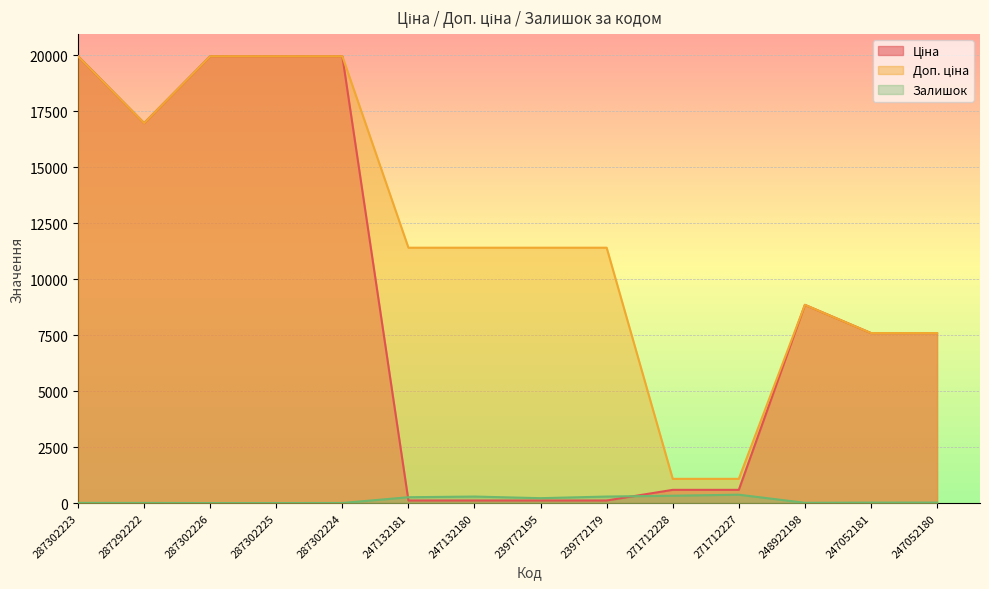

At 287302223, list the series in order from smallest to largest.

Залишок, Ціна, Доп. ціна